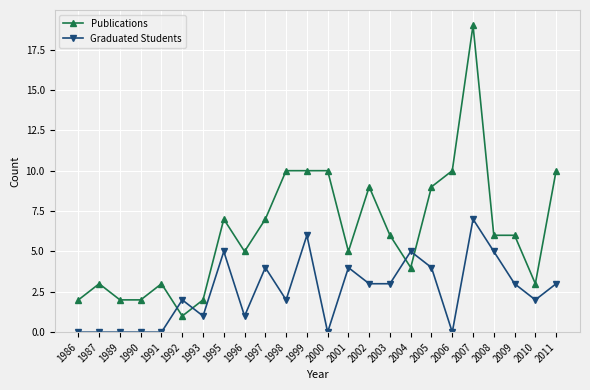

Which series has the largest range (max minus min)?

Publications